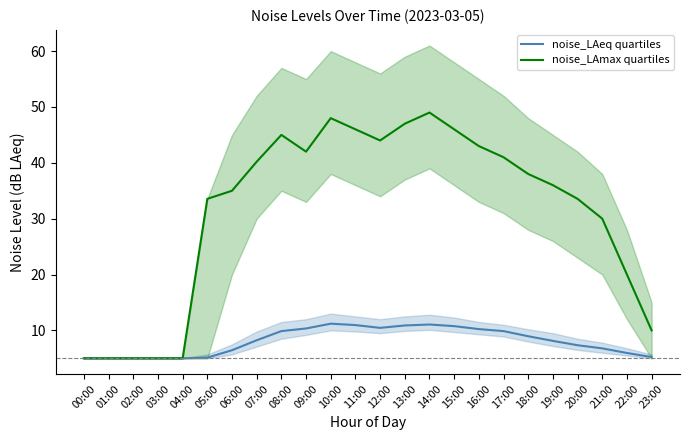

Rank the series at 15:00 from highest to lowest value.

noise_LAmax quartiles, noise_LAeq quartiles